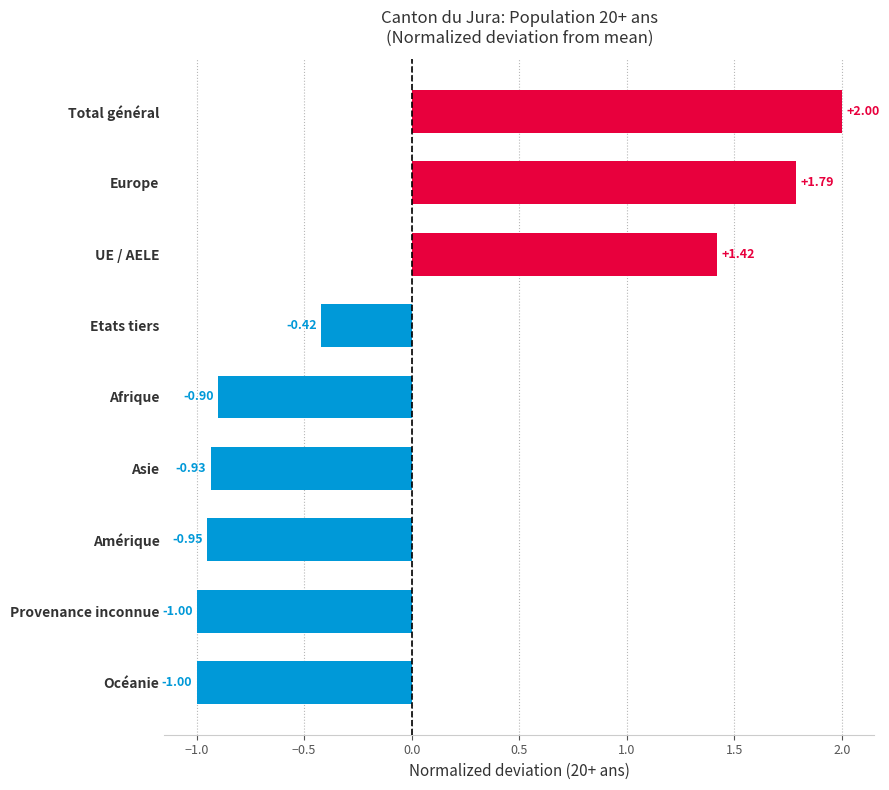

At which label is the value closest to 0?

Etats tiers